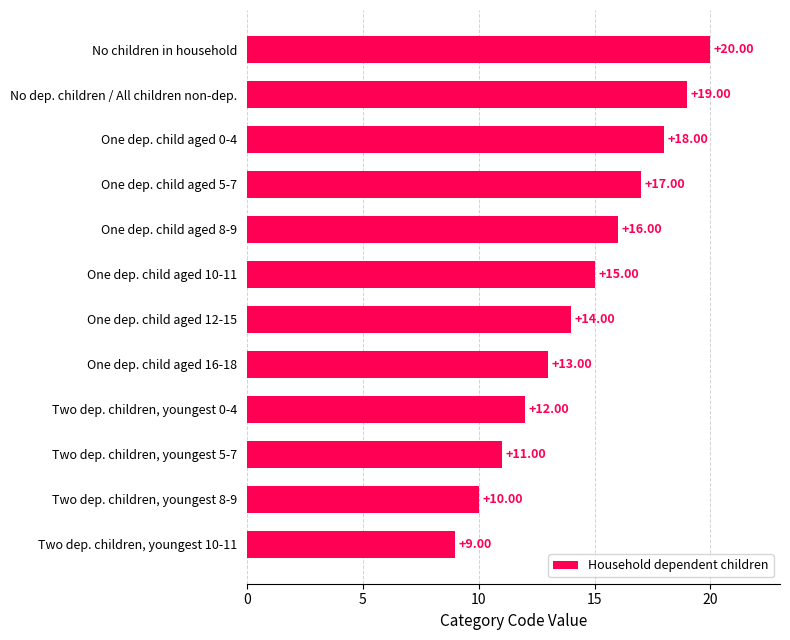

List the labels in order of value, largest first.

No children in household, No dep. children / All children non-dep., One dep. child aged 0-4, One dep. child aged 5-7, One dep. child aged 8-9, One dep. child aged 10-11, One dep. child aged 12-15, One dep. child aged 16-18, Two dep. children, youngest 0-4, Two dep. children, youngest 5-7, Two dep. children, youngest 8-9, Two dep. children, youngest 10-11